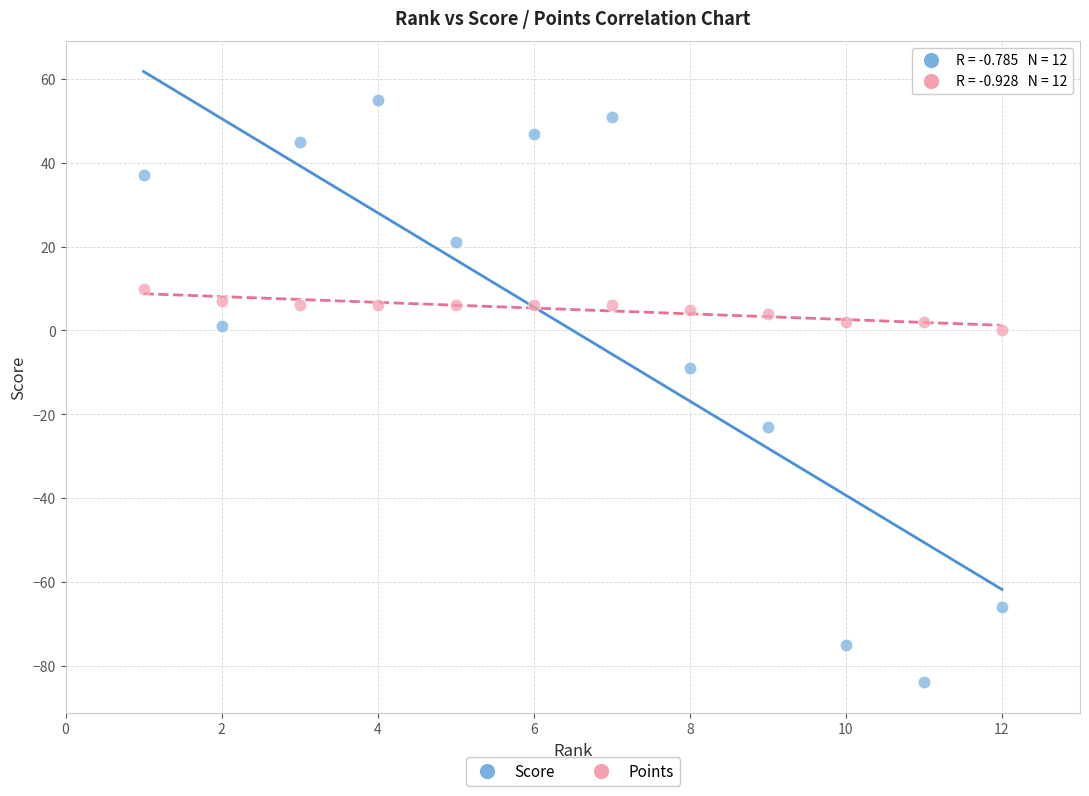

Across all data points, what is the range of X values (max minus min)?

11